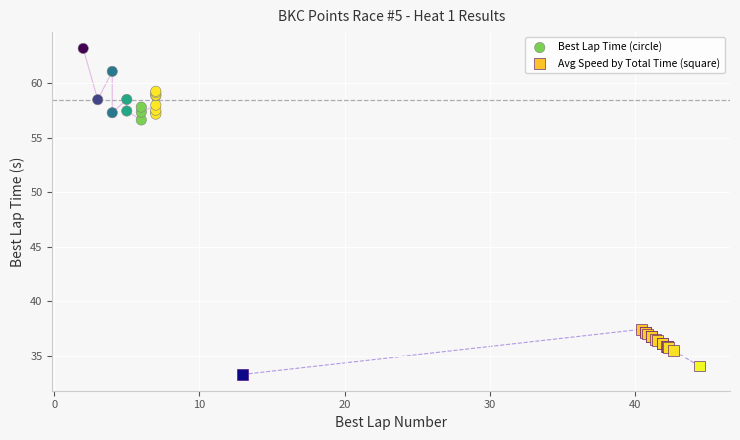

Which series contains the lowest Y value?

Avg Speed by Total Time (square)